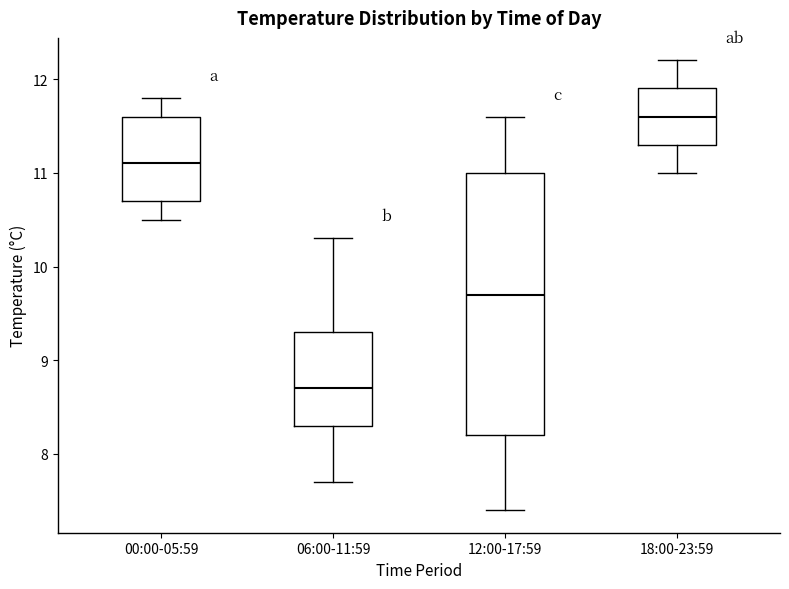

Reading left to right, read every box against the y-axis: the position of its median line, the range the box covers, and the ends of its whiskers. The values are not printed on the chart, so give them approximately, as read against the axis.

00:00-05:59: median 11.1, box 10.7 to 11.6, whiskers 10.5 to 11.8
06:00-11:59: median 8.7, box 8.3 to 9.3, whiskers 7.7 to 10.3
12:00-17:59: median 9.7, box 8.2 to 11.0, whiskers 7.4 to 11.6
18:00-23:59: median 11.6, box 11.3 to 11.9, whiskers 11.0 to 12.2